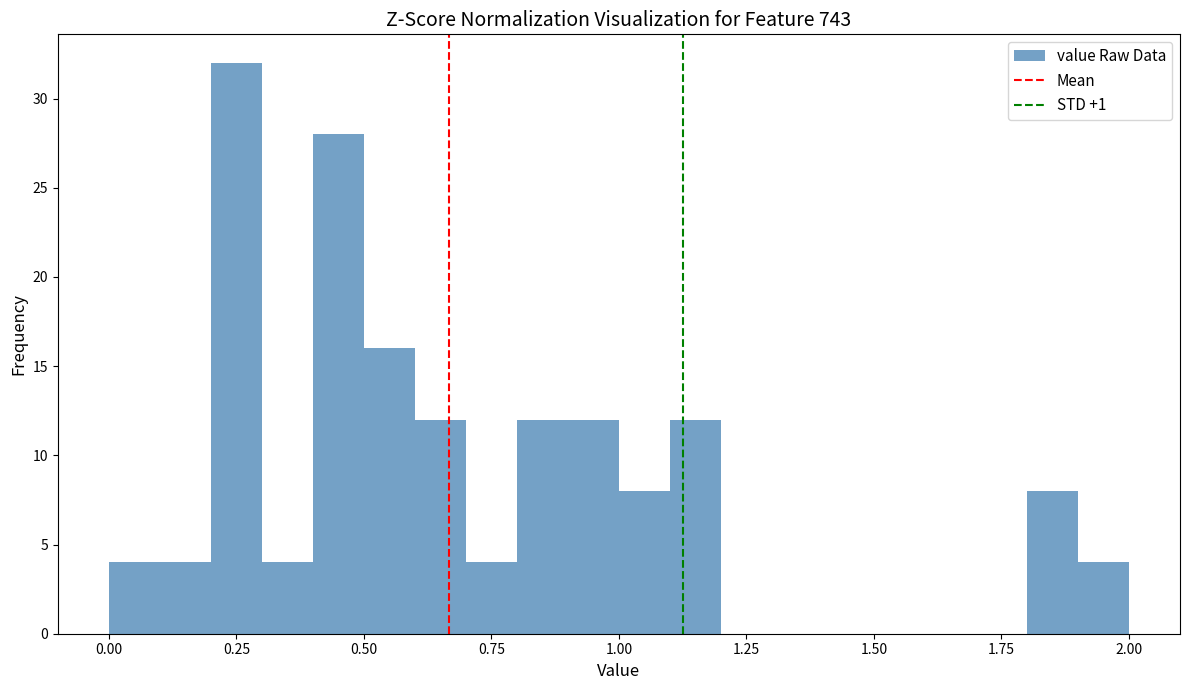

Around what value on the x-axis is the tallest bar? Give the approximate position of its centre, as read against the axis.

0.25